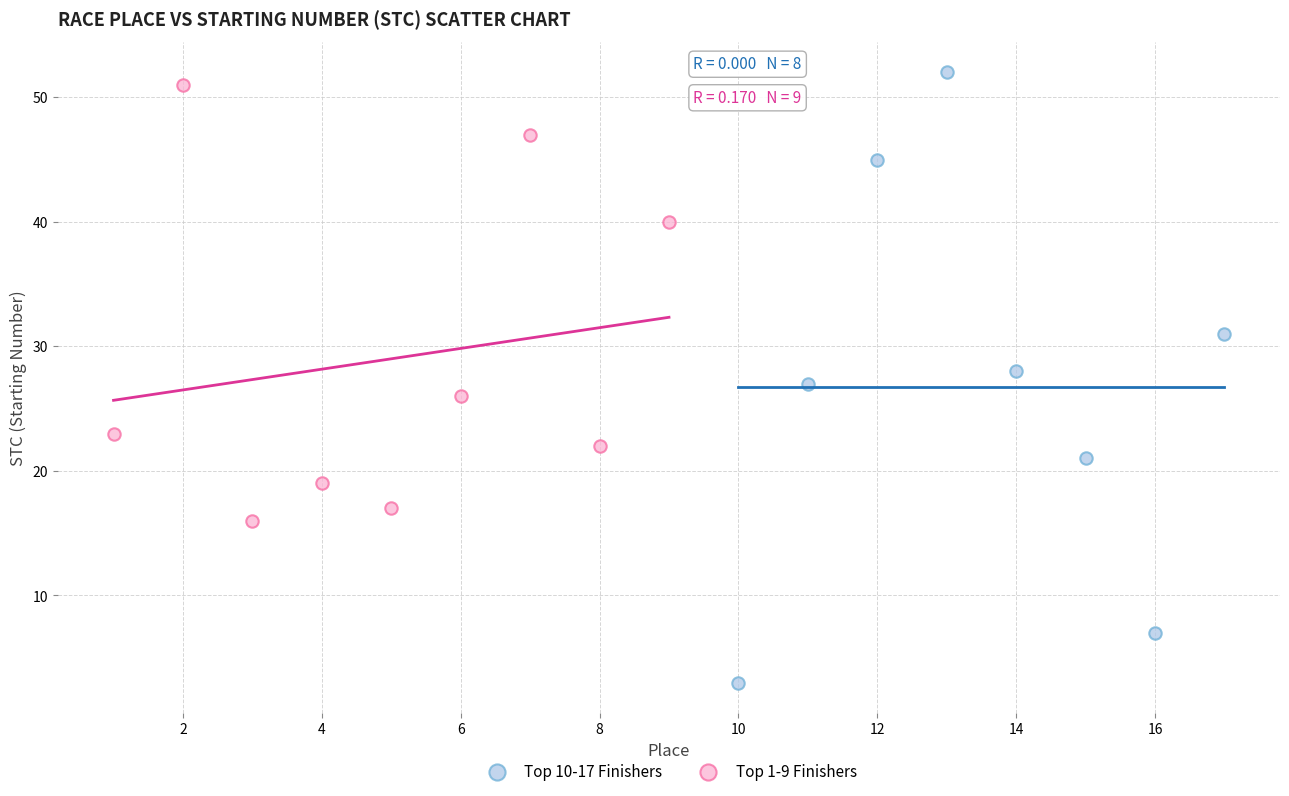

What are all the series names shown in the legend?

Top 10-17 Finishers, Top 1-9 Finishers